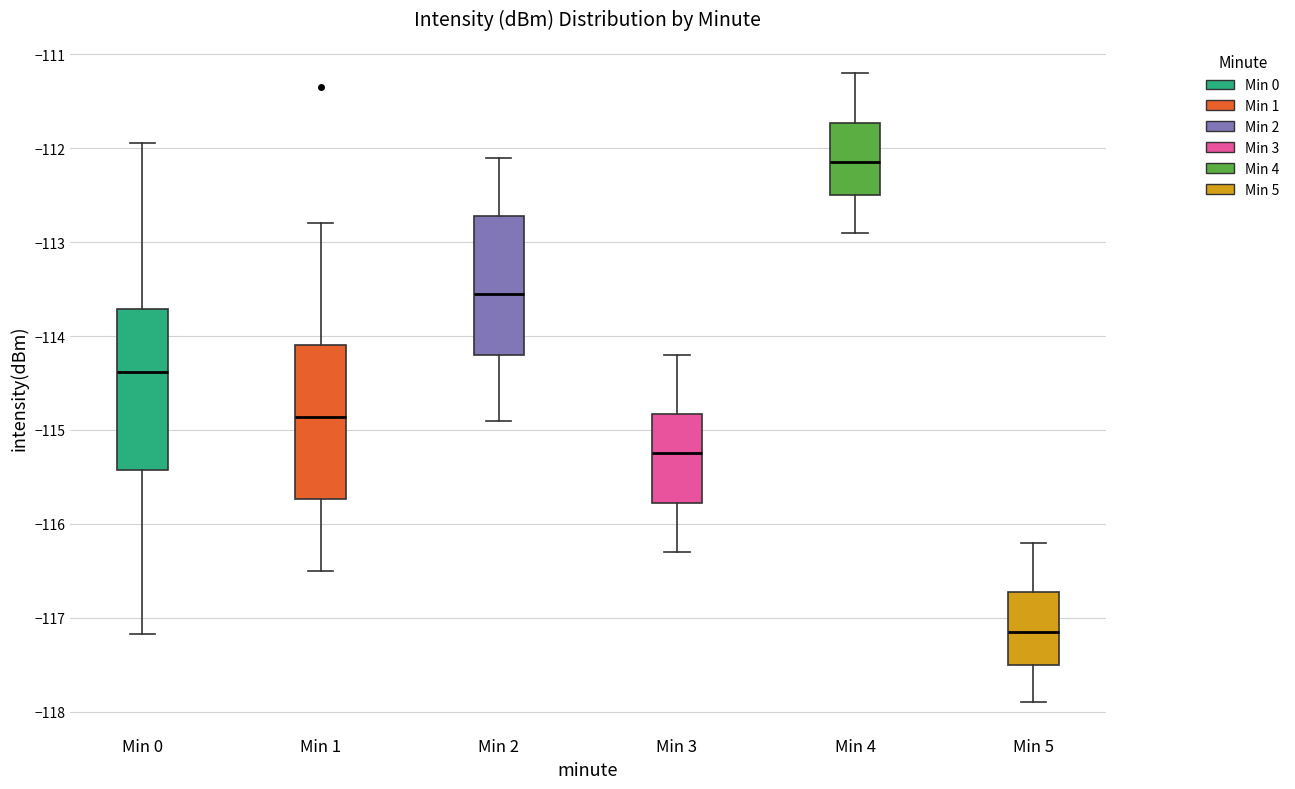

Reading left to right, read every box against the y-axis: the position of its median line, the range the box covers, and the ends of its whiskers. The values are not printed on the chart, so give them approximately, as read against the axis.

Min 0: median -114.4, box -115.4 to -113.7, whiskers -117.2 to -111.9
Min 1: median -114.9, box -115.7 to -114.1, whiskers -116.5 to -112.8
Min 2: median -113.5, box -114.2 to -112.7, whiskers -114.9 to -112.1
Min 3: median -115.2, box -115.8 to -114.8, whiskers -116.3 to -114.2
Min 4: median -112.1, box -112.5 to -111.7, whiskers -112.9 to -111.2
Min 5: median -117.1, box -117.5 to -116.7, whiskers -117.9 to -116.2